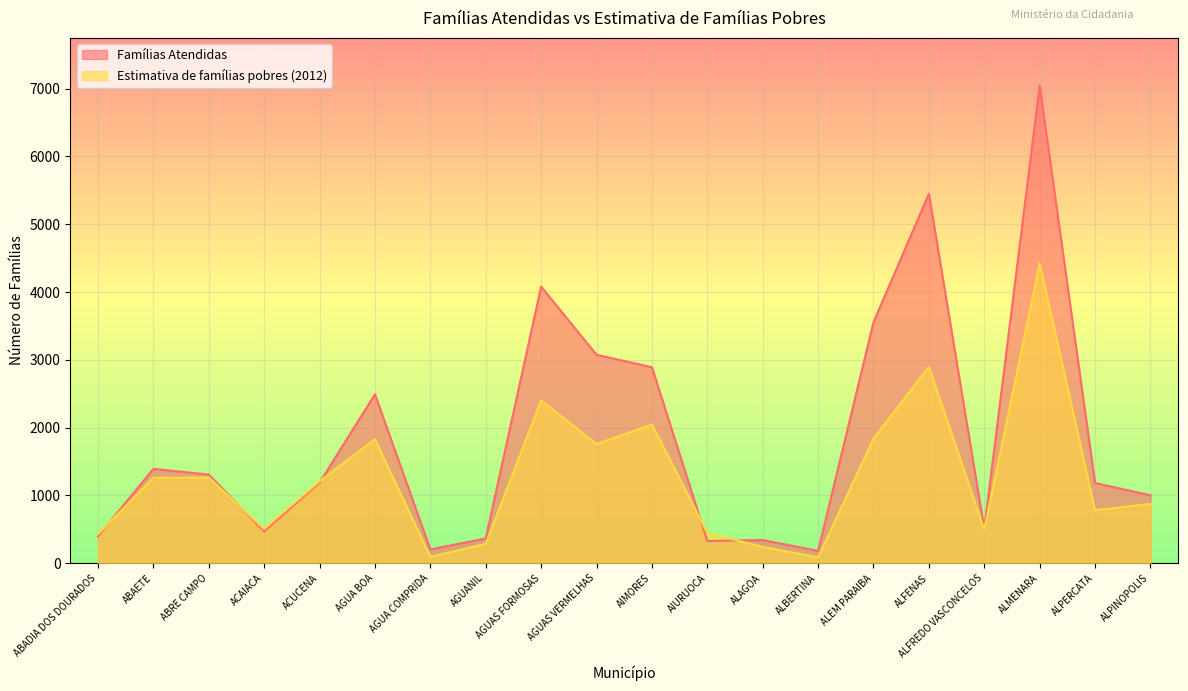

How many data points in Estimativa de famílias pobres (2012) are less than 1208?

10